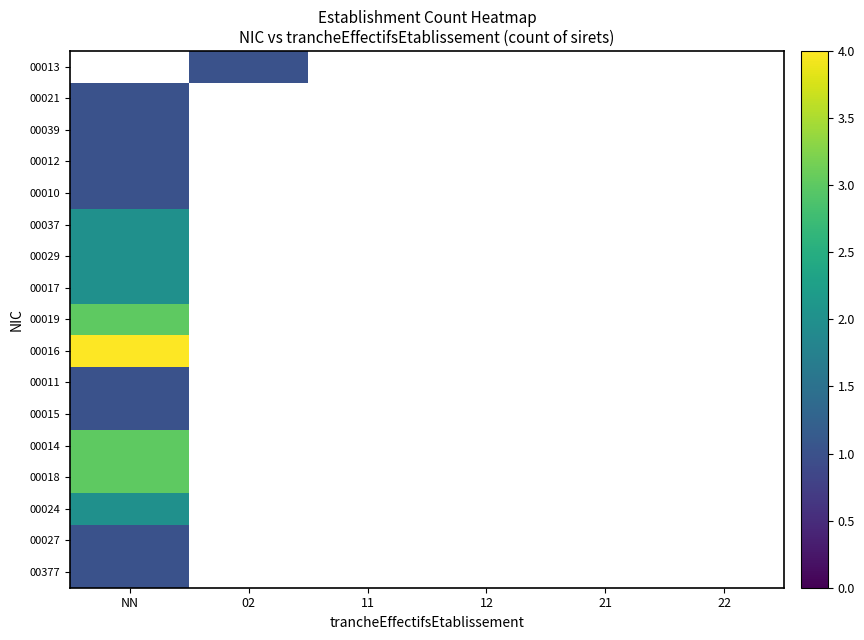

Which category has the lowest value across all series?

NN